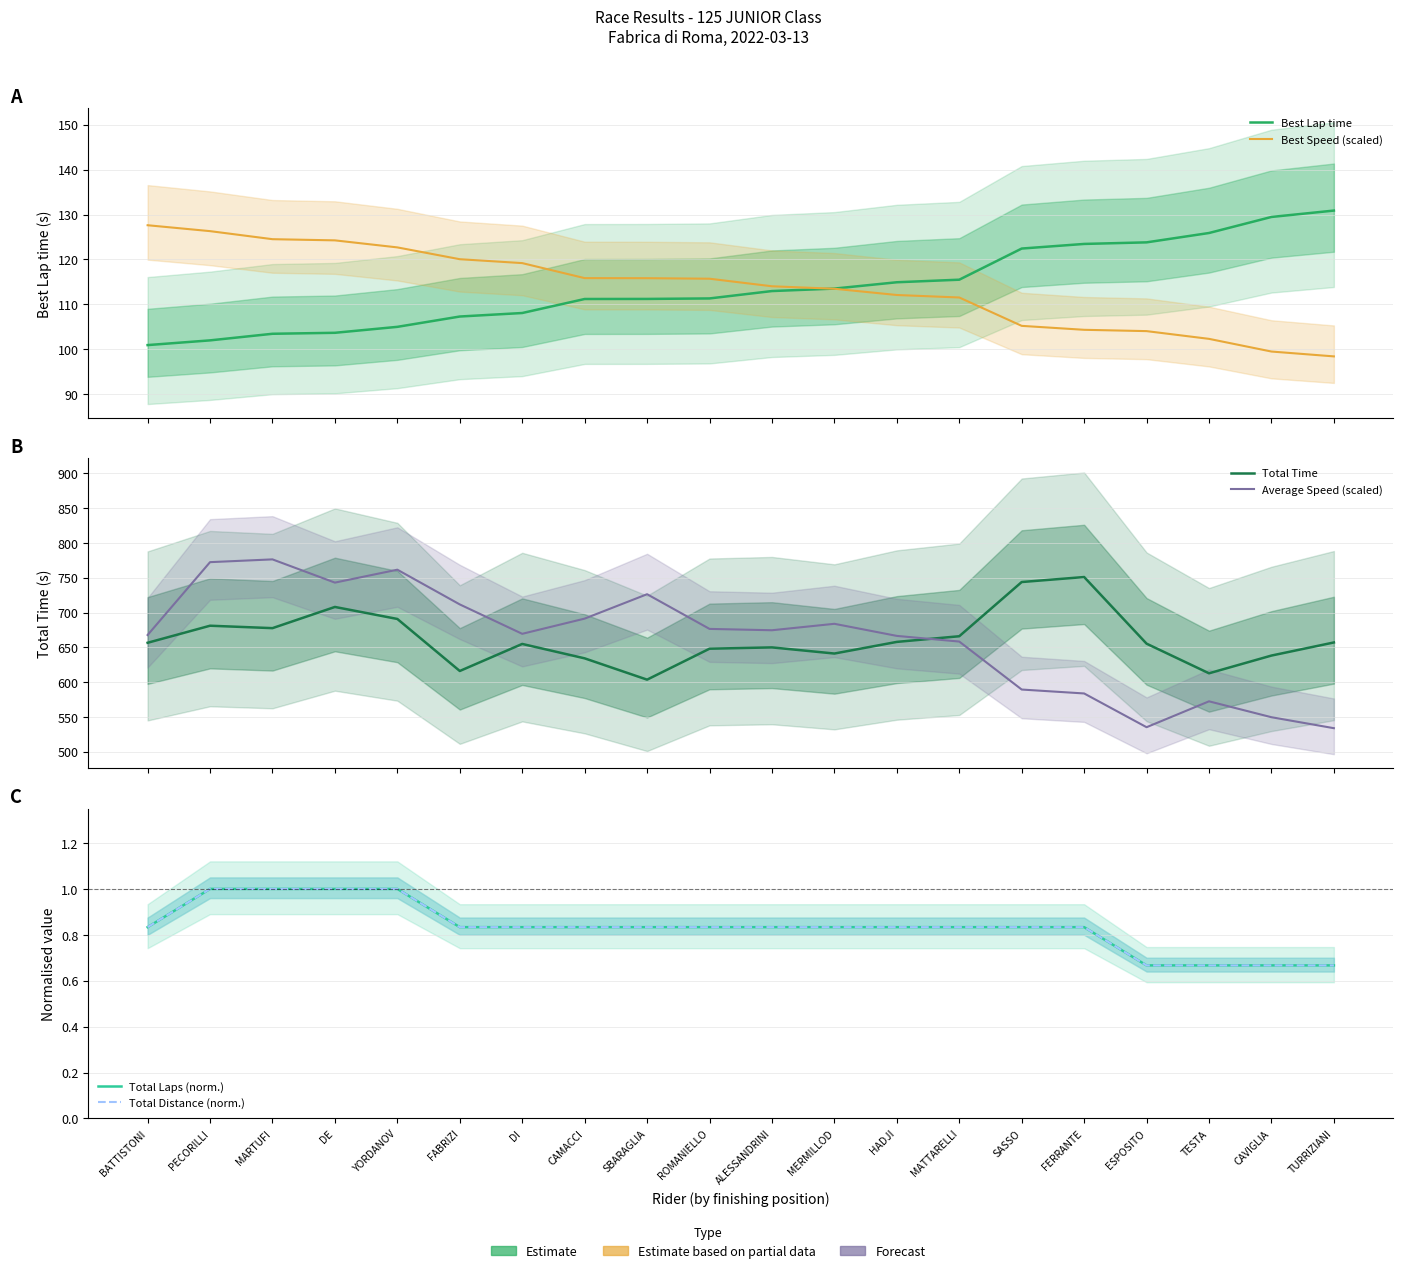

What is the difference between the Best Speed (scaled) values at BATTISTONI and ROMANIELLO?

11.9